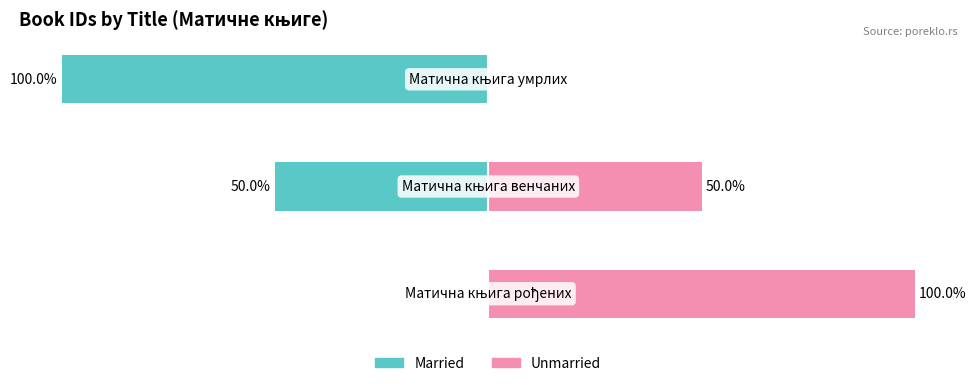

How many negative values does the Married series have?

2